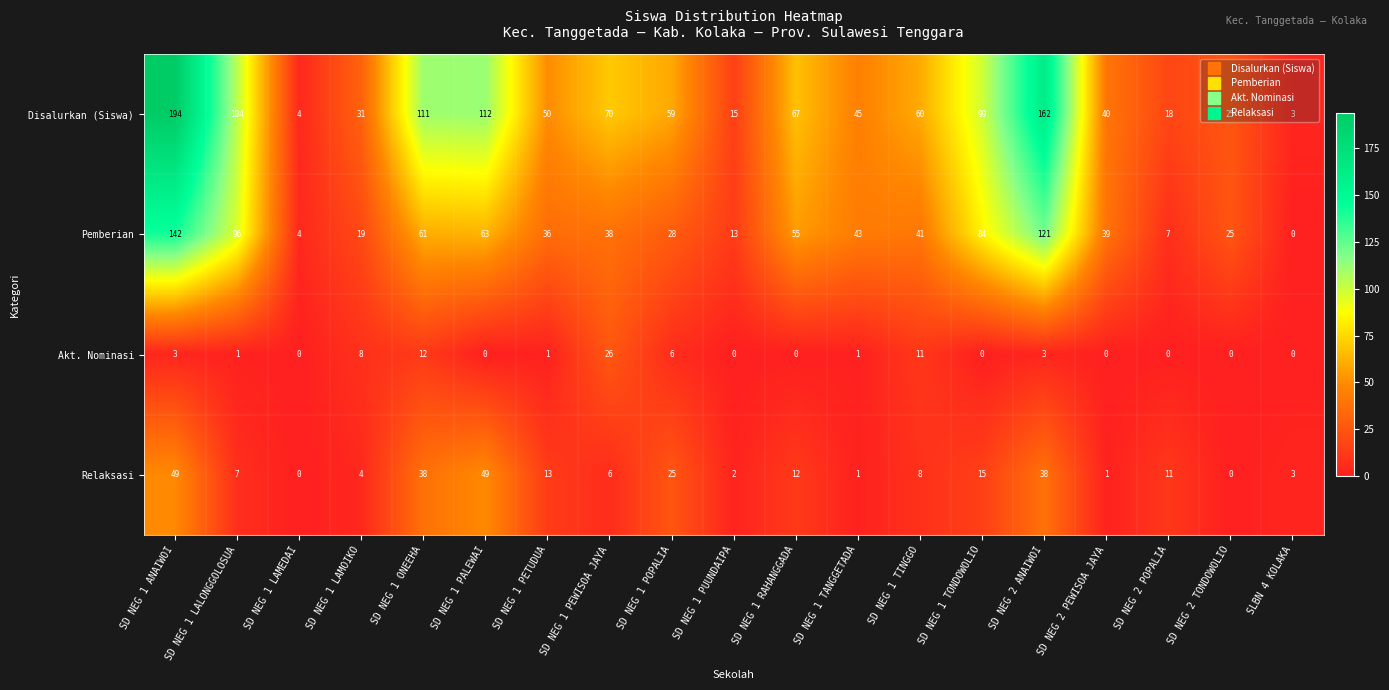

True or false: Disalurkan (Siswa) has a value of 194 at SD NEG 1 ANAIWOI.

True